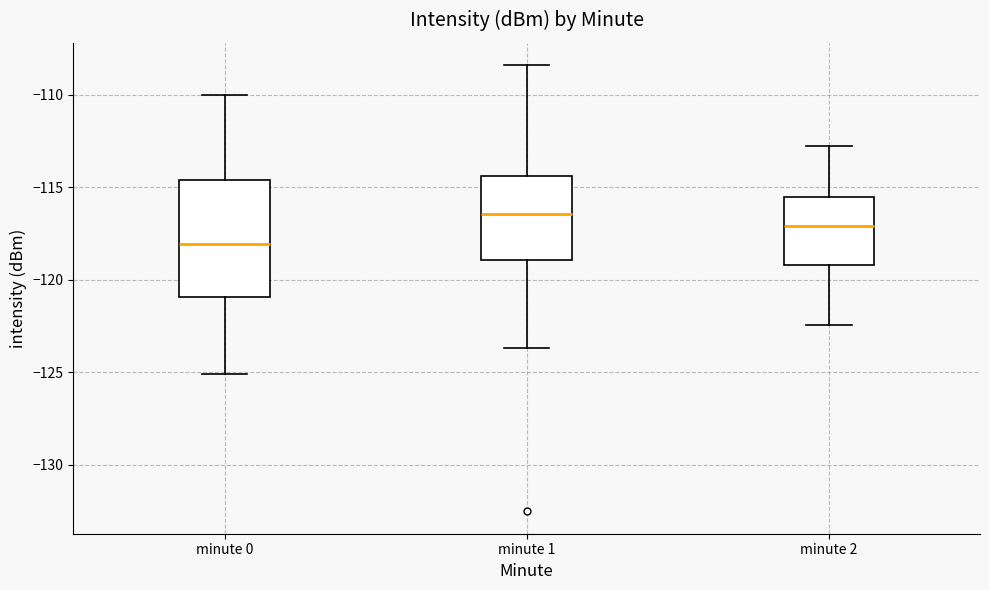

Which box has the lowest median line?

minute 0